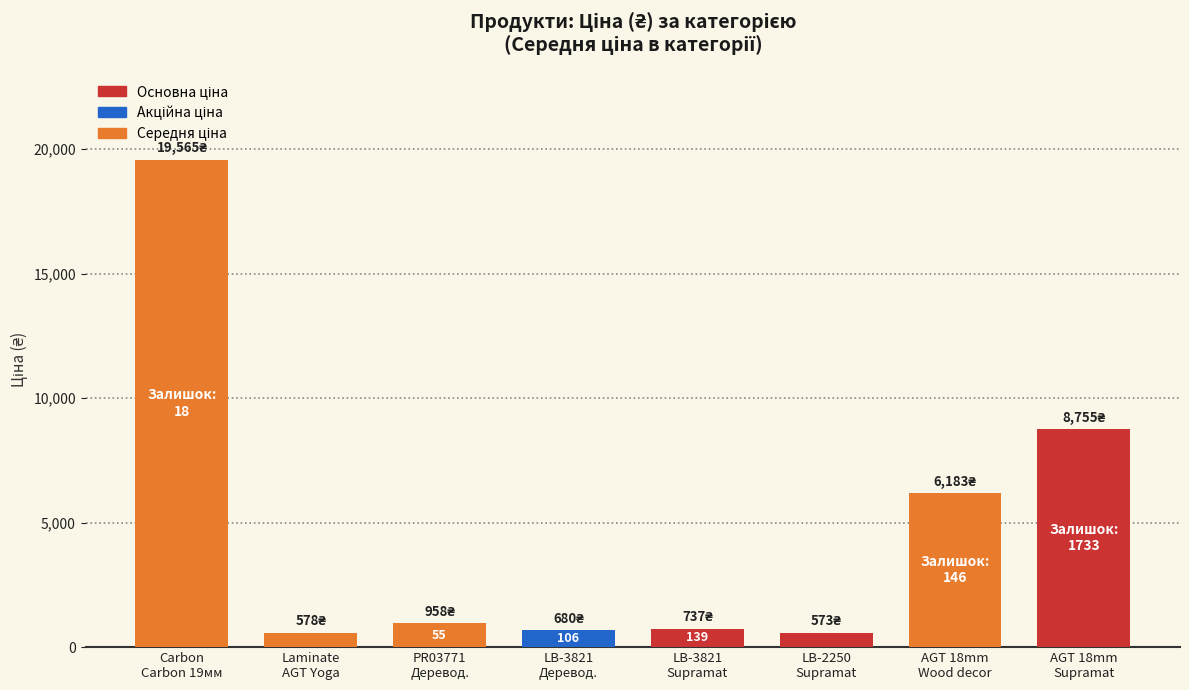

What is the value of the 3rd bar from the left?

958.4